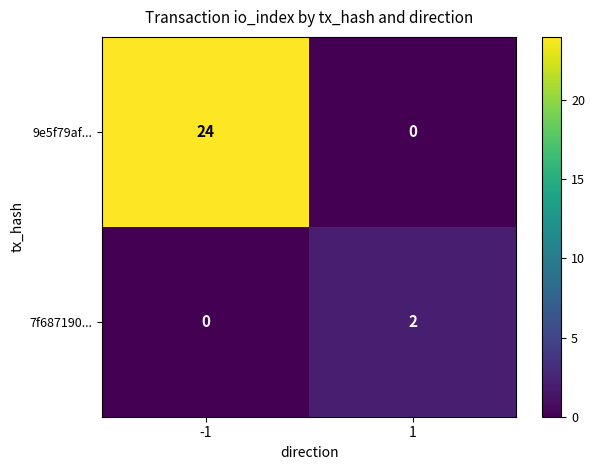

True or false: 9e5f79af... has a value of 16 at -1.

False